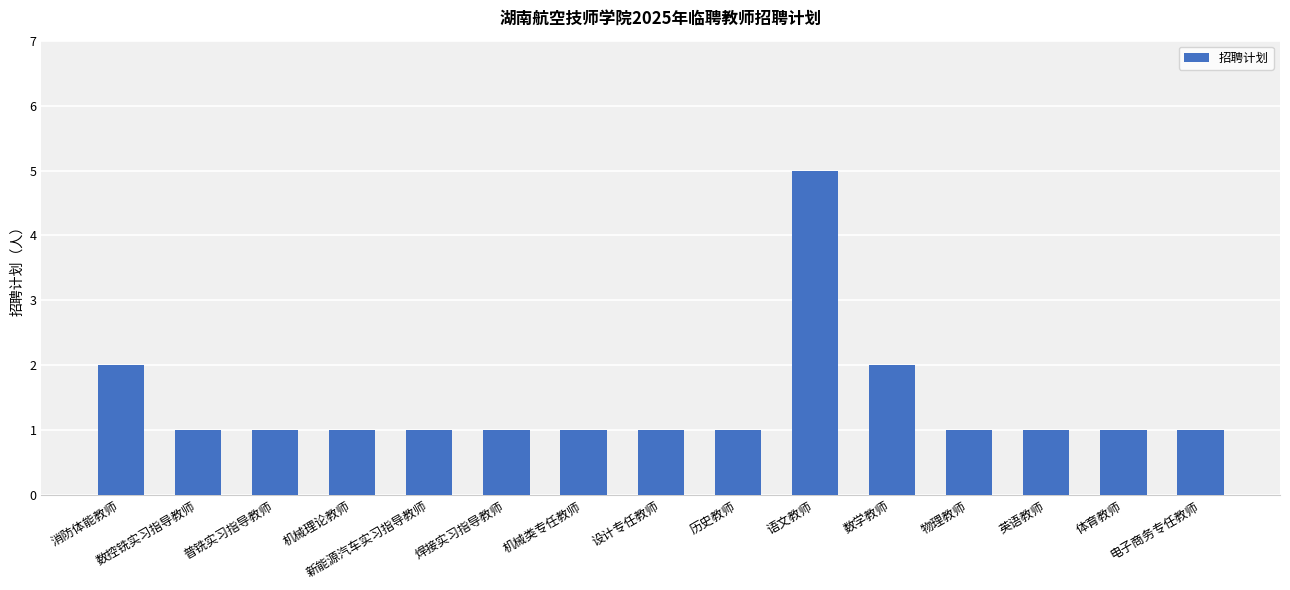

Reading left to right, list all the values displayed in this chart.

2	1	1	1	1	1	1	1	1	5	2	1	1	1	1